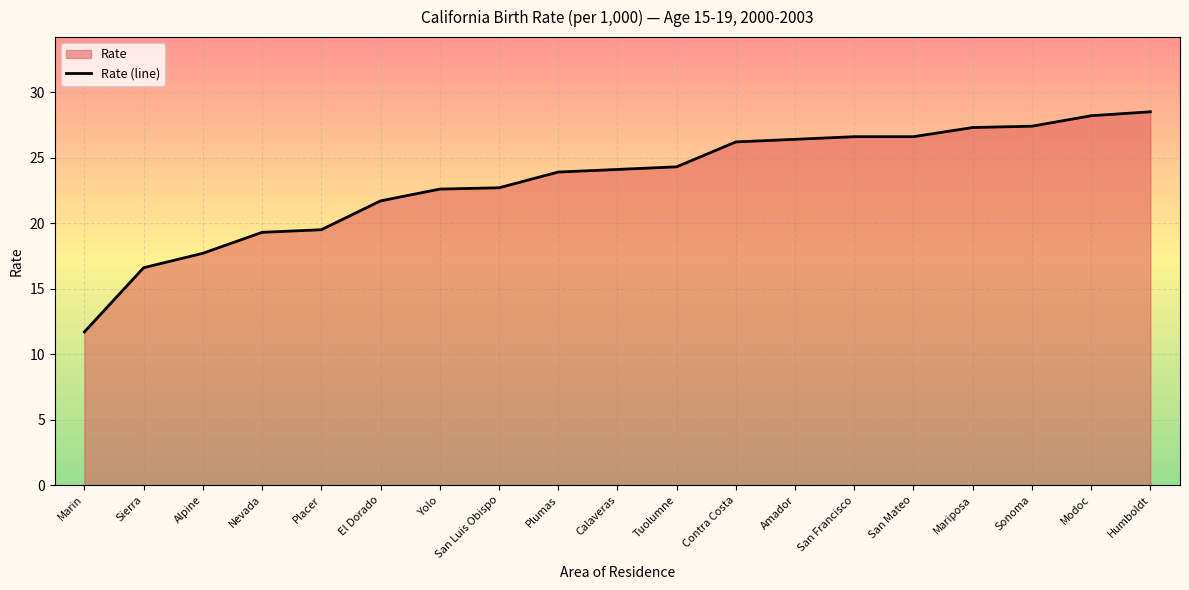

What is the average value?

23.2